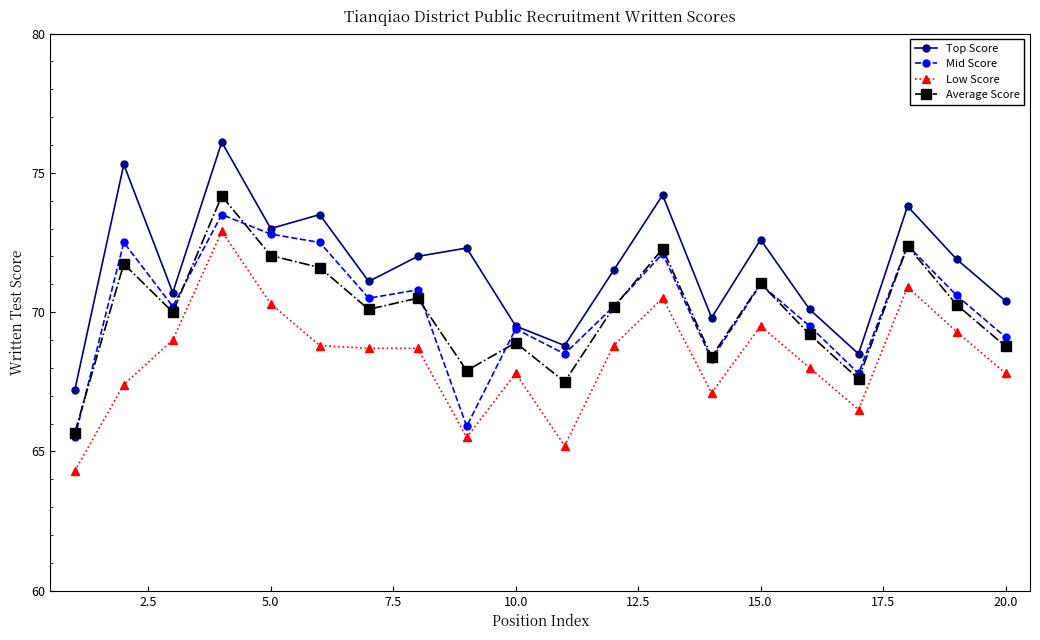

What is the value of the Low Score point at the 20th from the left?

67.8